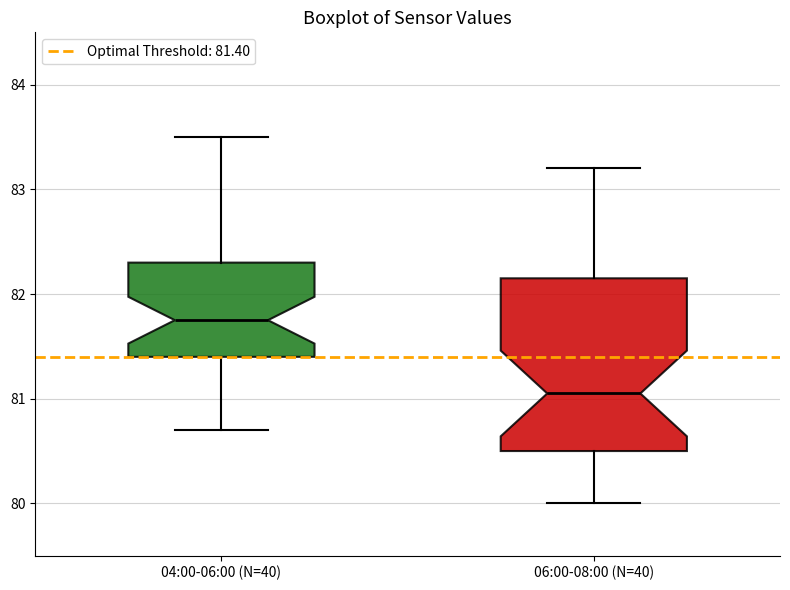

Reading left to right, read every box against the y-axis: the position of its median line, the range the box covers, and the ends of its whiskers. The values are not printed on the chart, so give them approximately, as read against the axis.

04:00-06:00 (N=40): median 81.8, box 81.4 to 82.3, whiskers 80.7 to 83.5
06:00-08:00 (N=40): median 81.1, box 80.5 to 82.2, whiskers 80.0 to 83.2